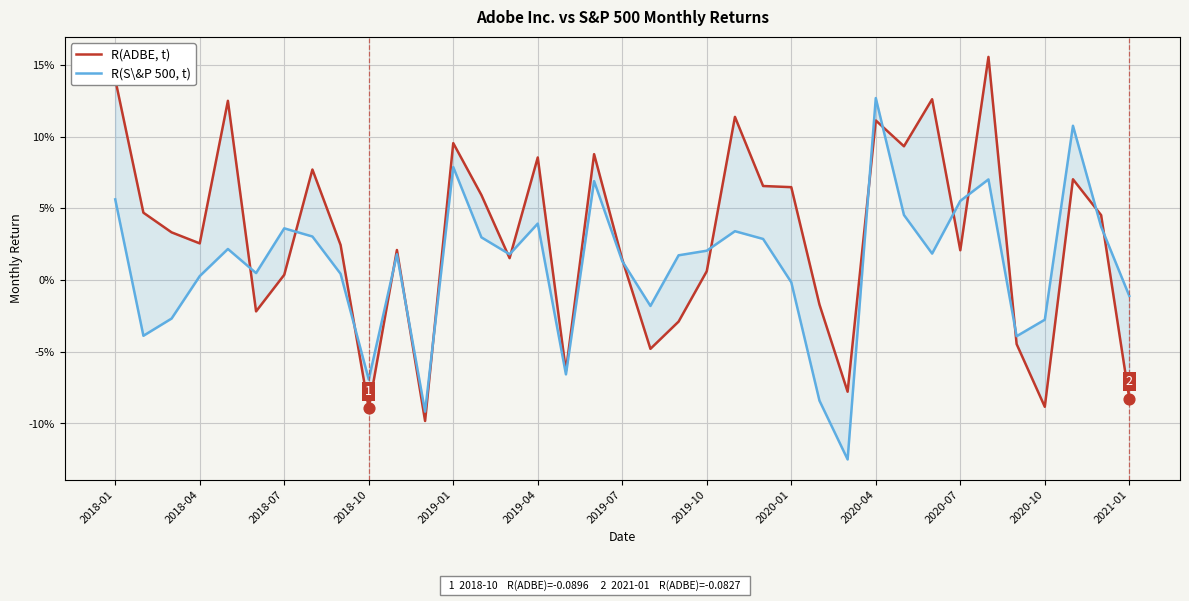

What are all the series names shown in the legend?

R(ADBE, t), R(S\&P 500, t)